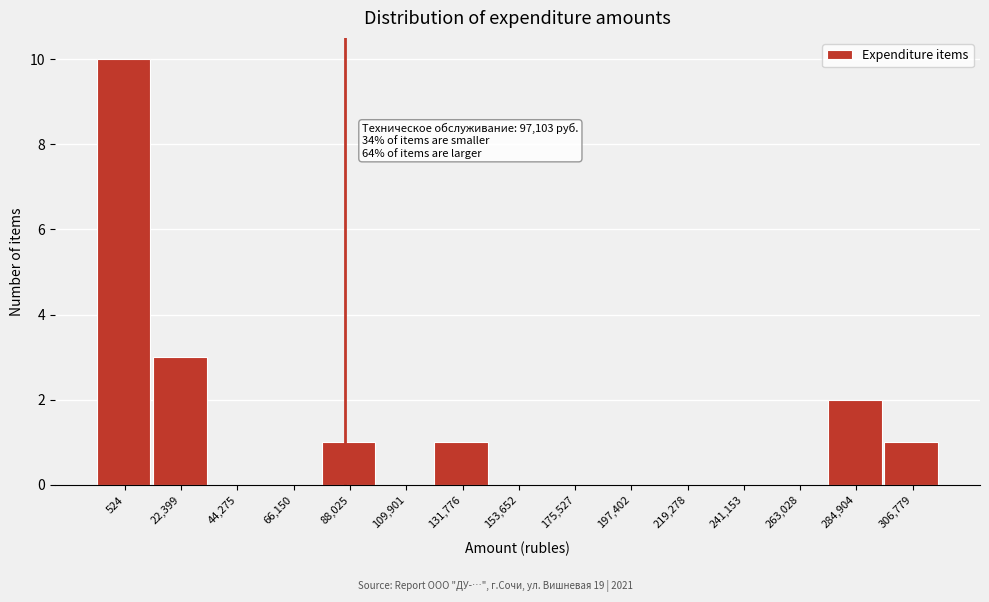

Reading left to right, list all the values displayed in this chart.

524=10	22,399=3	44,275=0	66,150=0	88,025=1	109,901=0	131,776=1	153,652=0	175,527=0	197,402=0	219,278=0	241,153=0	263,028=0	284,904=2	306,779=1